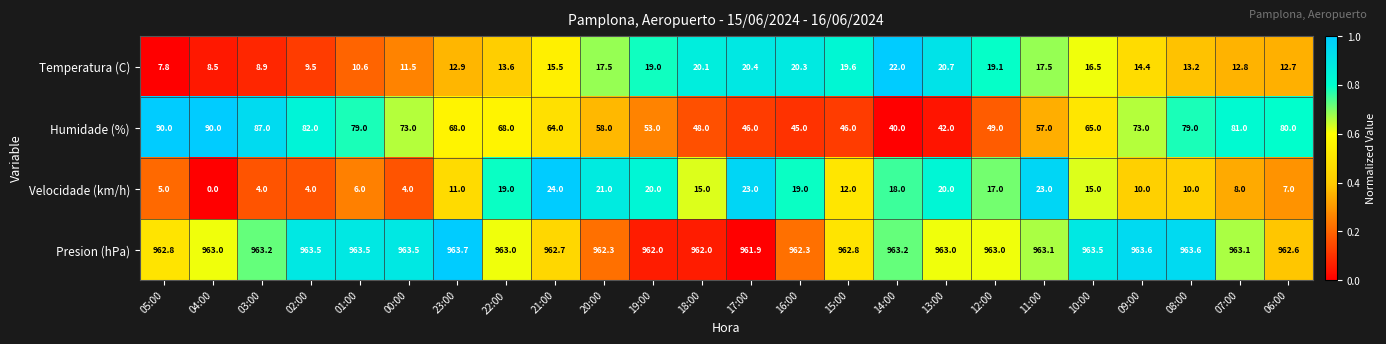

Rank the series at 09:00 from highest to lowest value.

Presion (hPa), Humidade (%), Temperatura (C), Velocidade (km/h)